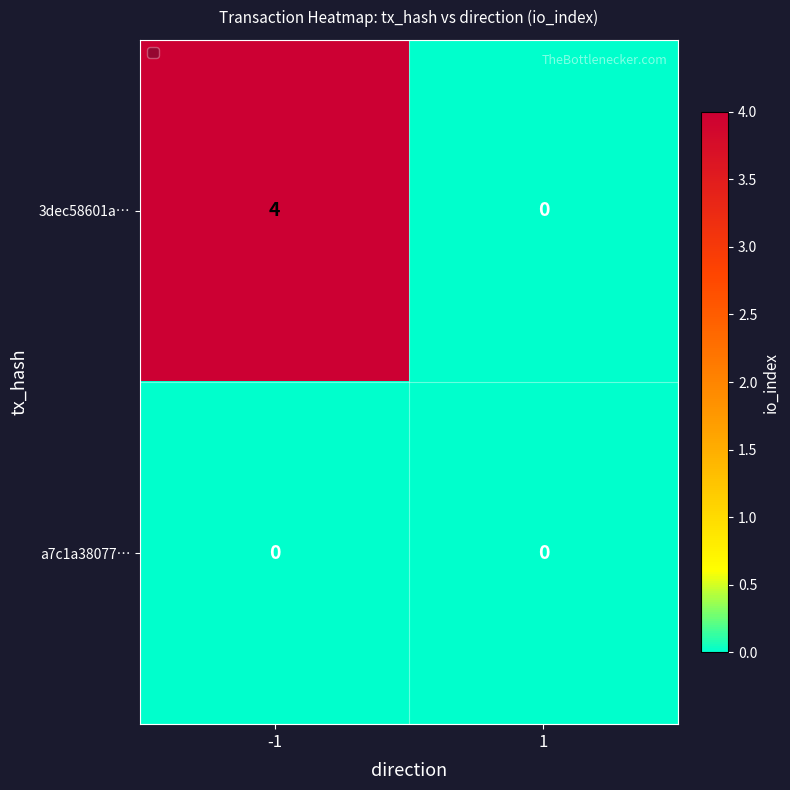

Reading right to left, list all the values displayed in this chart.

3dec58601a…: 0	4
a7c1a38077…: 0	0